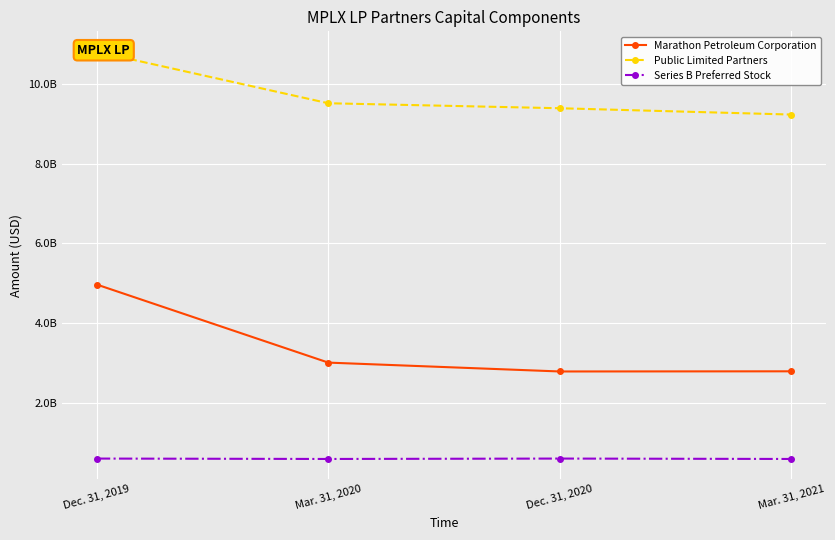

What is the greatest value displayed?

10800000000